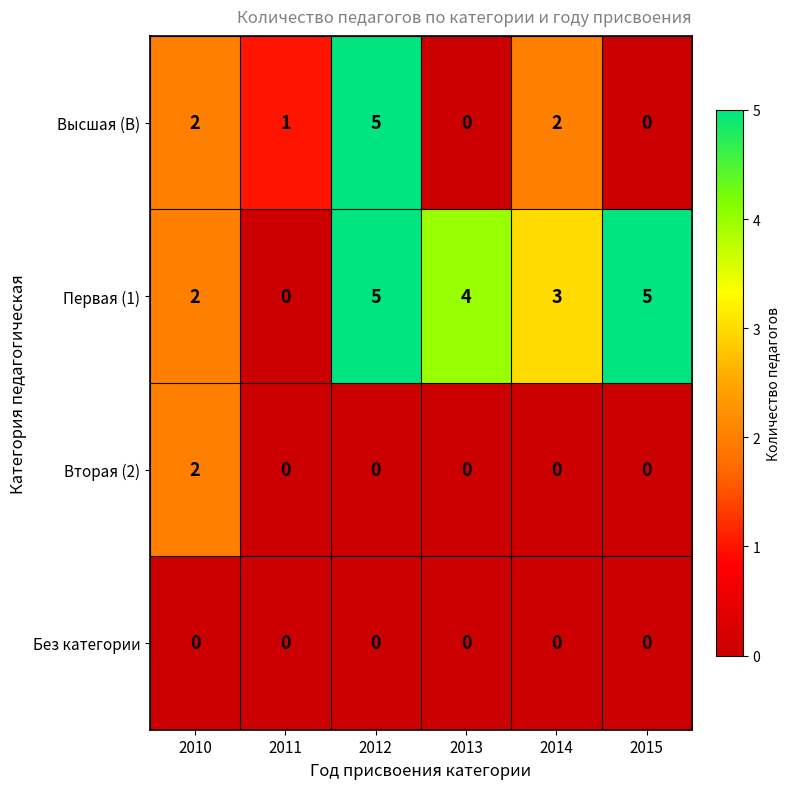

Reading left to right, what are all the values shown in this chart?

Высшая (В): 2010=2	2011=1	2012=5	2013=0	2014=2	2015=0
Первая (1): 2010=2	2011=0	2012=5	2013=4	2014=3	2015=5
Вторая (2): 2010=2	2011=0	2012=0	2013=0	2014=0	2015=0
Без категории: 2010=0	2011=0	2012=0	2013=0	2014=0	2015=0